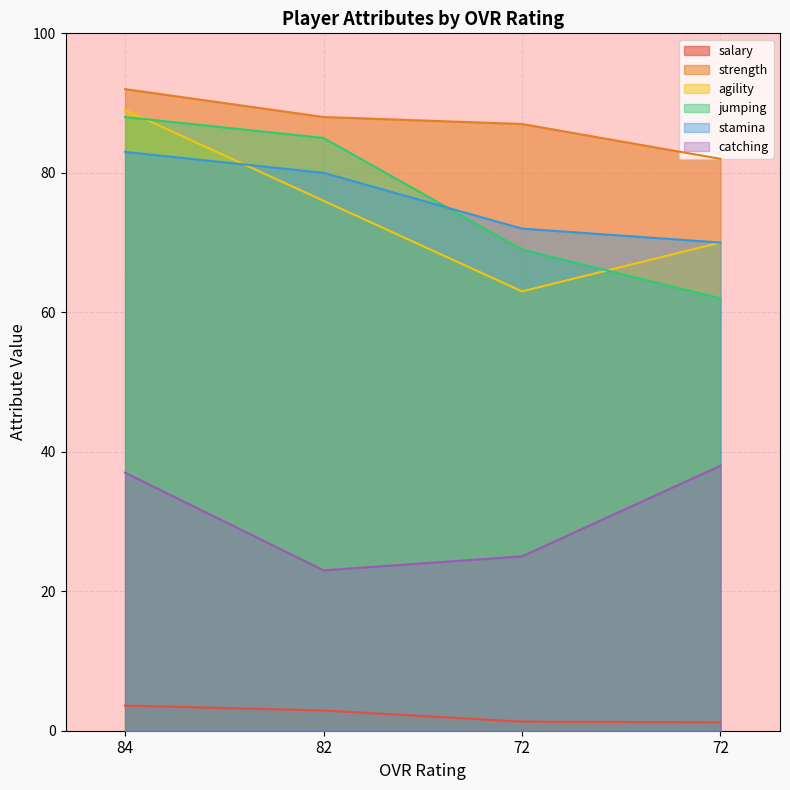

Which has a higher value, 84 or 72?

84